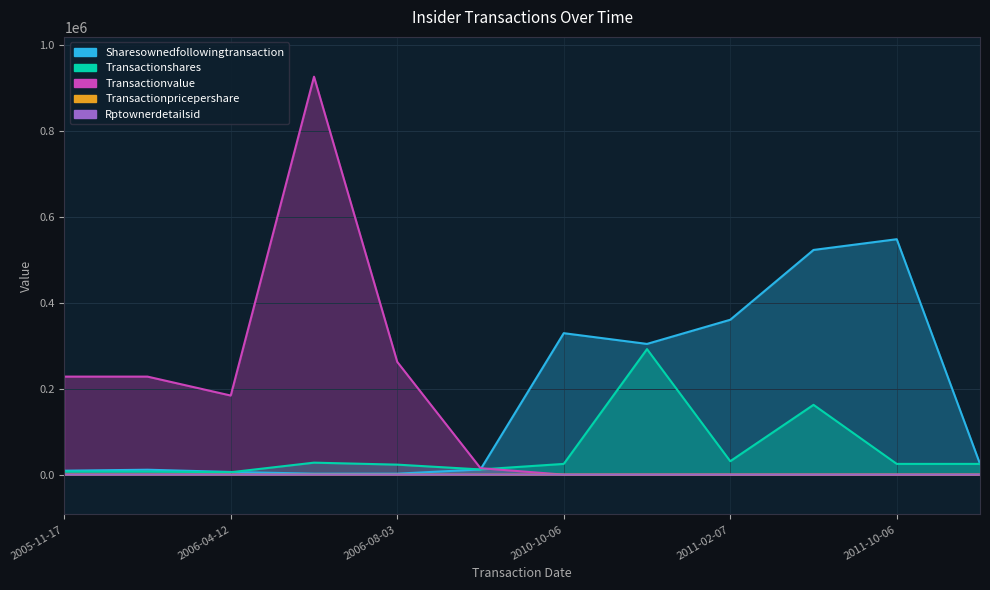

Between 2011-10-06 and 2006-04-12, which is larger?

2011-10-06